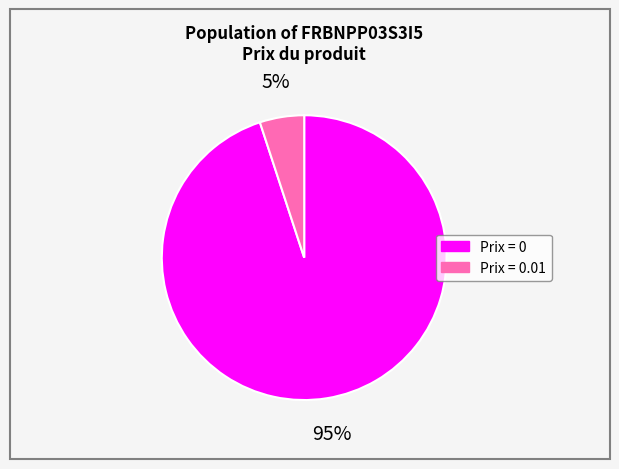

Rank the categories by value from lowest to highest.

Prix = 0.01, Prix = 0